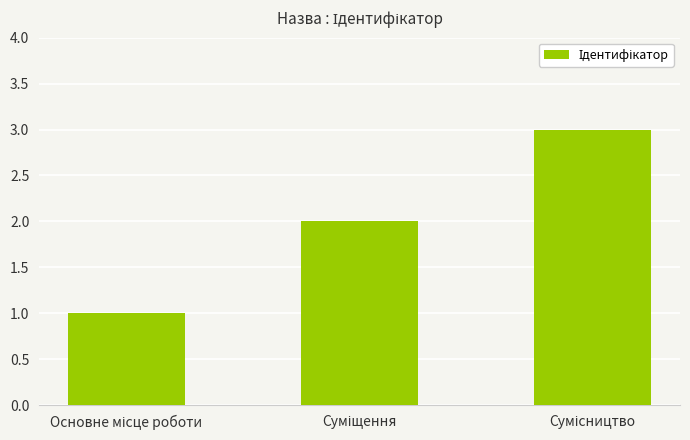

What is the maximum value shown in the chart?

3